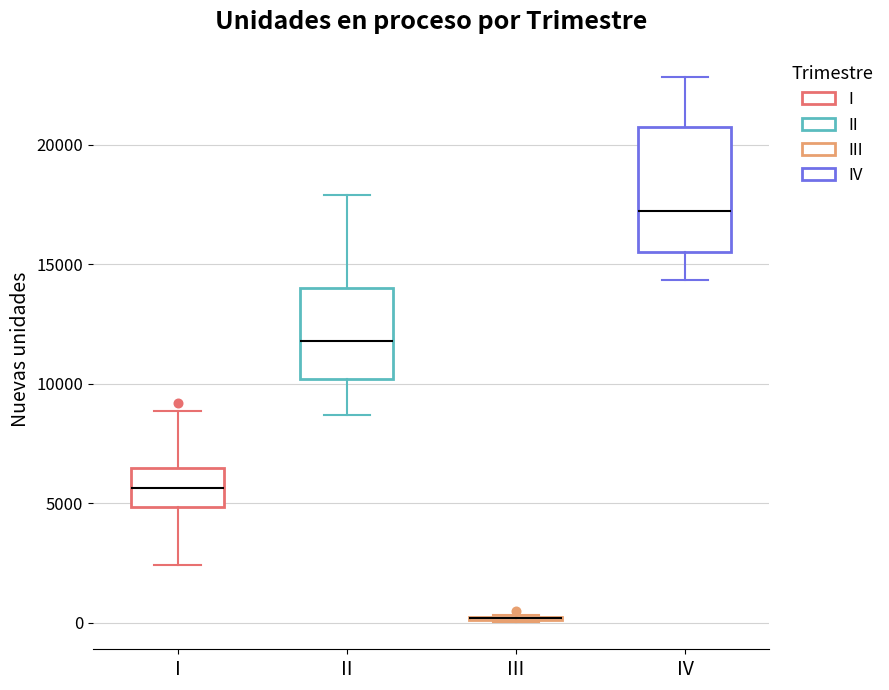

Reading left to right, read every box against the y-axis: the position of its median line, the range the box covers, and the ends of its whiskers. The values are not printed on the chart, so give them approximately, as read against the axis.

I: median 5500, box 5000 to 6500, whiskers 2500 to 9000
II: median 12000, box 10000 to 14000, whiskers 8500 to 18000
III: box collapsed to a line at 0, whiskers 0 to 500
IV: median 17000, box 15500 to 20500, whiskers 14500 to 23000